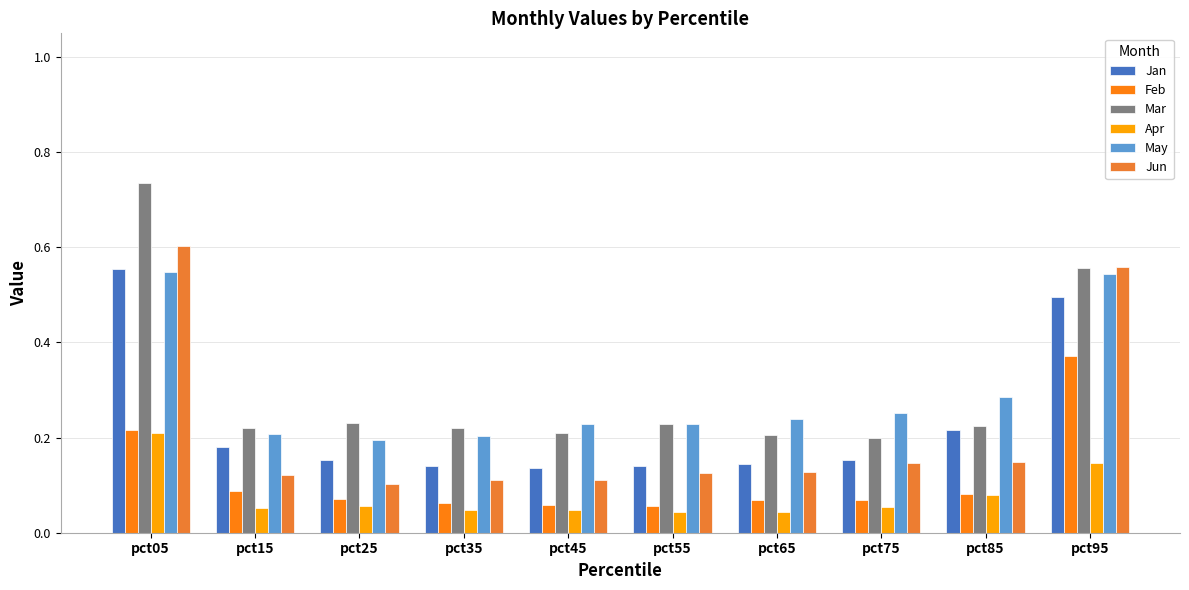

At how many categories does at least one series exceed 0?

10